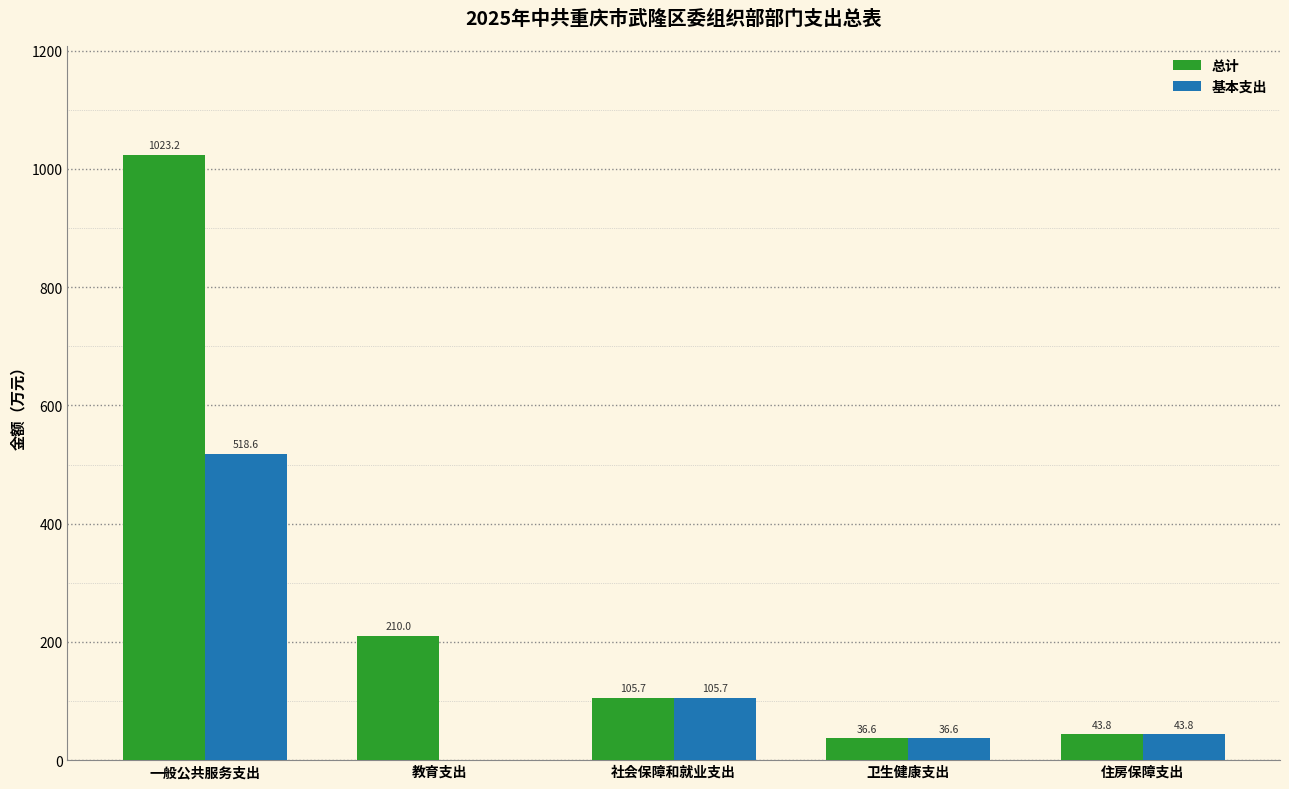

Which category has the highest value in the 基本支出 series?

一般公共服务支出